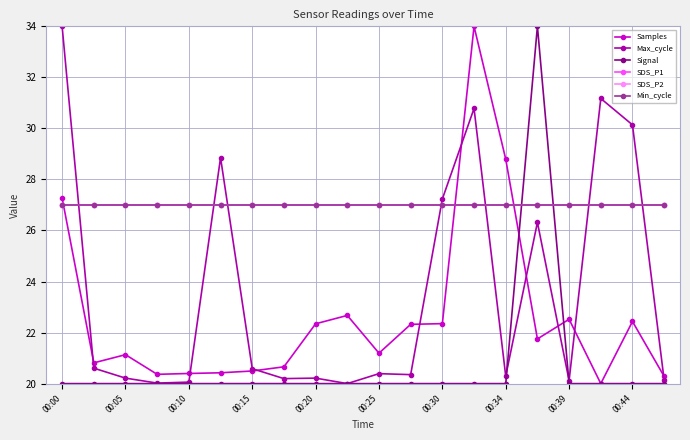

True or false: SDS_P2 has more than 2 interior local peaks.

False